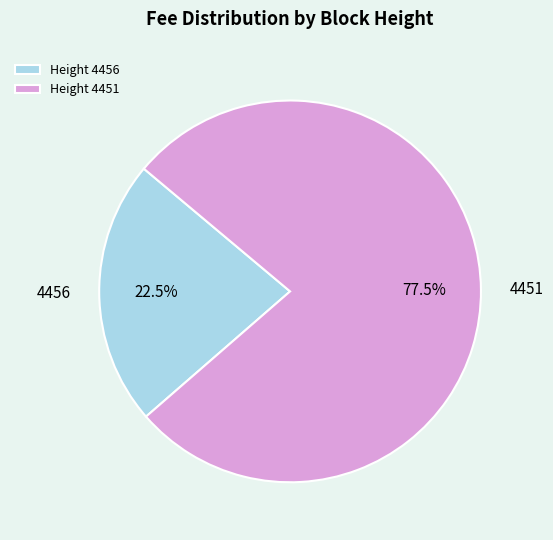

To the nearest percent, what is the average slice percentage?

50%